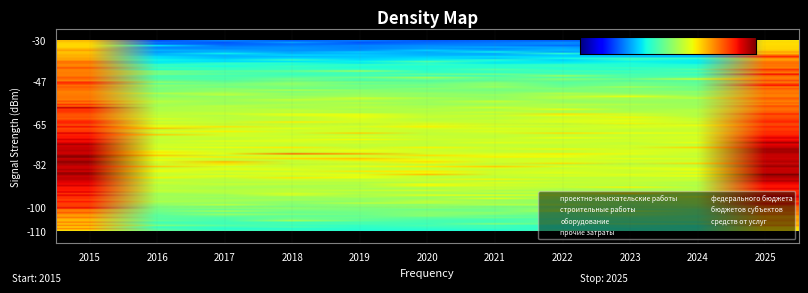

What is the approximate value of прочие затраты at 2022?

-75.7